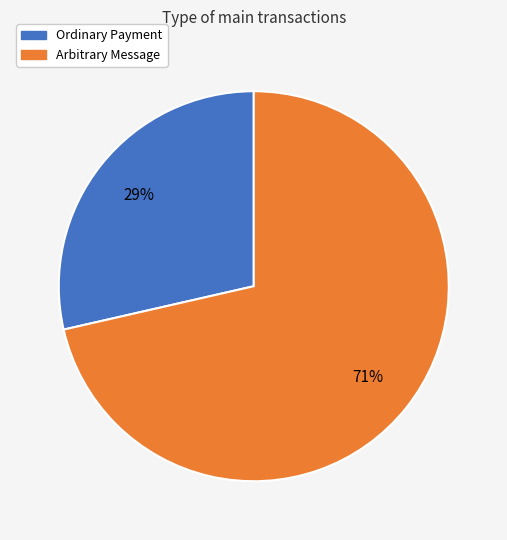

To the nearest percent, what is the average slice percentage?

50%